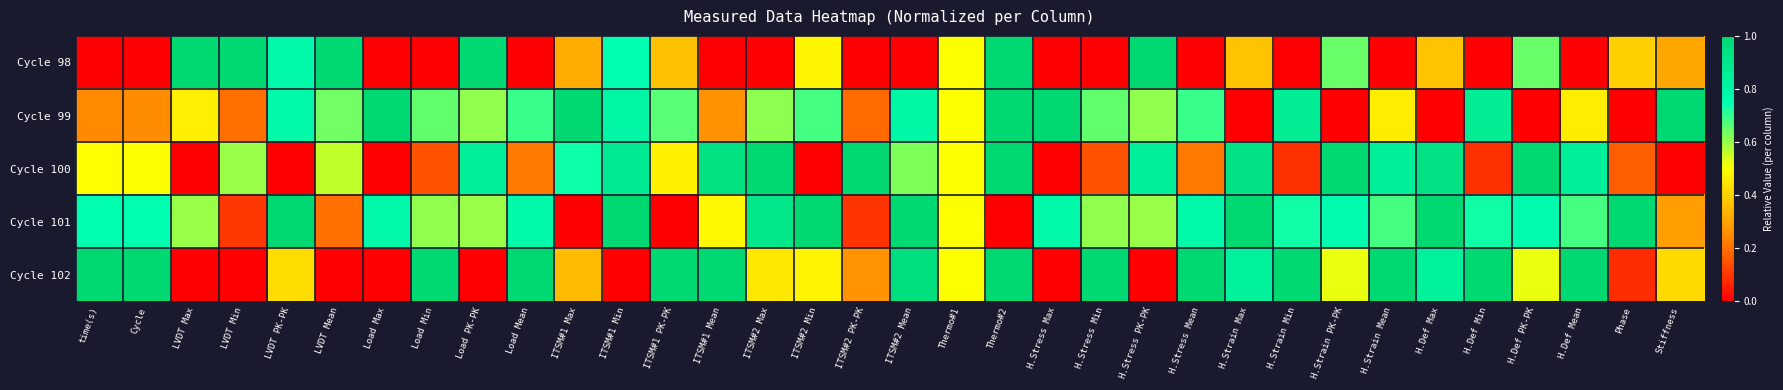

Reading left to right, extract all data points from this chart.

Cycle 98: time(s)=0.0	Cycle=0.0	LVDT Max=1.0	LVDT Min=1.0	LVDT PK-PK=0.8	LVDT Mean=1.0	Load Max=0.0	Load Min=0.0	Load PK-PK=1.0	Load Mean=0.0	ITSM#1 Max=0.3	ITSM#1 Min=0.8	ITSM#1 PK-PK=0.4	ITSM#1 Mean=0.0	ITSM#2 Max=0.0	ITSM#2 Min=0.5	ITSM#2 PK-PK=0.0	ITSM#2 Mean=0.0	Thermo#1=0.5	Thermo#2=1.0	H.Stress Max=0.0	H.Stress Min=0.0	H.Stress PK-PK=1.0	H.Stress Mean=0.0	H.Strain Max=0.4	H.Strain Min=0.0	H.Strain PK-PK=0.6	H.Strain Mean=0.0	H.Def Max=0.4	H.Def Min=0.0	H.Def PK-PK=0.6	H.Def Mean=0.0	Phase=0.4	Stiffness=0.3
Cycle 99: time(s)=0.2	Cycle=0.2	LVDT Max=0.5	LVDT Min=0.2	LVDT PK-PK=0.8	LVDT Mean=0.6	Load Max=1.0	Load Min=0.7	Load PK-PK=0.6	Load Mean=0.7	ITSM#1 Max=1.0	ITSM#1 Min=0.8	ITSM#1 PK-PK=0.7	ITSM#1 Mean=0.3	ITSM#2 Max=0.6	ITSM#2 Min=0.7	ITSM#2 PK-PK=0.2	ITSM#2 Mean=0.8	Thermo#1=0.5	Thermo#2=1.0	H.Stress Max=1.0	H.Stress Min=0.7	H.Stress PK-PK=0.6	H.Stress Mean=0.7	H.Strain Max=0.0	H.Strain Min=0.9	H.Strain PK-PK=0.0	H.Strain Mean=0.5	H.Def Max=0.0	H.Def Min=0.9	H.Def PK-PK=0.0	H.Def Mean=0.5	Phase=0.0	Stiffness=1.0
Cycle 100: time(s)=0.5	Cycle=0.5	LVDT Max=0.0	LVDT Min=0.6	LVDT PK-PK=0.0	LVDT Mean=0.6	Load Max=0.0	Load Min=0.1	Load PK-PK=0.9	Load Mean=0.2	ITSM#1 Max=0.7	ITSM#1 Min=0.9	ITSM#1 PK-PK=0.5	ITSM#1 Mean=0.9	ITSM#2 Max=1.0	ITSM#2 Min=0.0	ITSM#2 PK-PK=1.0	ITSM#2 Mean=0.6	Thermo#1=0.5	Thermo#2=1.0	H.Stress Max=0.0	H.Stress Min=0.1	H.Stress PK-PK=0.9	H.Stress Mean=0.2	H.Strain Max=0.9	H.Strain Min=0.1	H.Strain PK-PK=1.0	H.Strain Mean=0.8	H.Def Max=0.9	H.Def Min=0.1	H.Def PK-PK=1.0	H.Def Mean=0.8	Phase=0.2	Stiffness=0.0
Cycle 101: time(s)=0.8	Cycle=0.8	LVDT Max=0.6	LVDT Min=0.1	LVDT PK-PK=1.0	LVDT Mean=0.2	Load Max=0.8	Load Min=0.6	Load PK-PK=0.6	Load Mean=0.8	ITSM#1 Max=0.0	ITSM#1 Min=1.0	ITSM#1 PK-PK=0.0	ITSM#1 Mean=0.5	ITSM#2 Max=0.9	ITSM#2 Min=1.0	ITSM#2 PK-PK=0.1	ITSM#2 Mean=1.0	Thermo#1=0.5	Thermo#2=0.0	H.Stress Max=0.8	H.Stress Min=0.6	H.Stress PK-PK=0.6	H.Stress Mean=0.8	H.Strain Max=1.0	H.Strain Min=0.7	H.Strain PK-PK=0.8	H.Strain Mean=0.7	H.Def Max=1.0	H.Def Min=0.7	H.Def PK-PK=0.8	H.Def Mean=0.7	Phase=1.0	Stiffness=0.3
Cycle 102: time(s)=1.0	Cycle=1.0	LVDT Max=0.0	LVDT Min=0.0	LVDT PK-PK=0.4	LVDT Mean=0.0	Load Max=0.0	Load Min=1.0	Load PK-PK=0.0	Load Mean=1.0	ITSM#1 Max=0.4	ITSM#1 Min=0.0	ITSM#1 PK-PK=1.0	ITSM#1 Mean=1.0	ITSM#2 Max=0.5	ITSM#2 Min=0.5	ITSM#2 PK-PK=0.3	ITSM#2 Mean=1.0	Thermo#1=0.5	Thermo#2=1.0	H.Stress Max=0.0	H.Stress Min=1.0	H.Stress PK-PK=0.0	H.Stress Mean=1.0	H.Strain Max=0.8	H.Strain Min=1.0	H.Strain PK-PK=0.5	H.Strain Mean=1.0	H.Def Max=0.8	H.Def Min=1.0	H.Def PK-PK=0.5	H.Def Mean=1.0	Phase=0.1	Stiffness=0.4